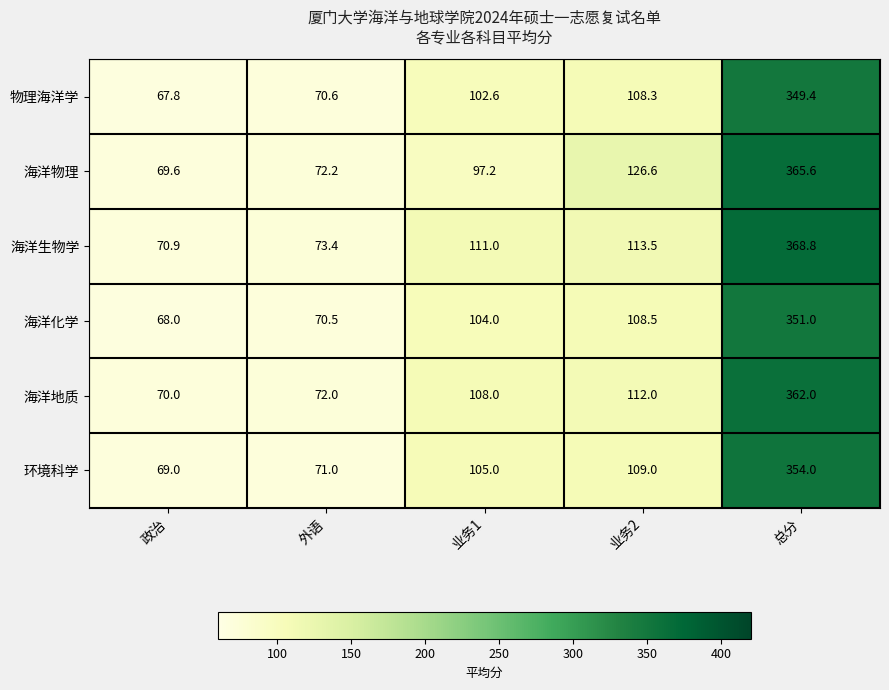

What is the difference between the highest and lowest values at 业务1?

13.8